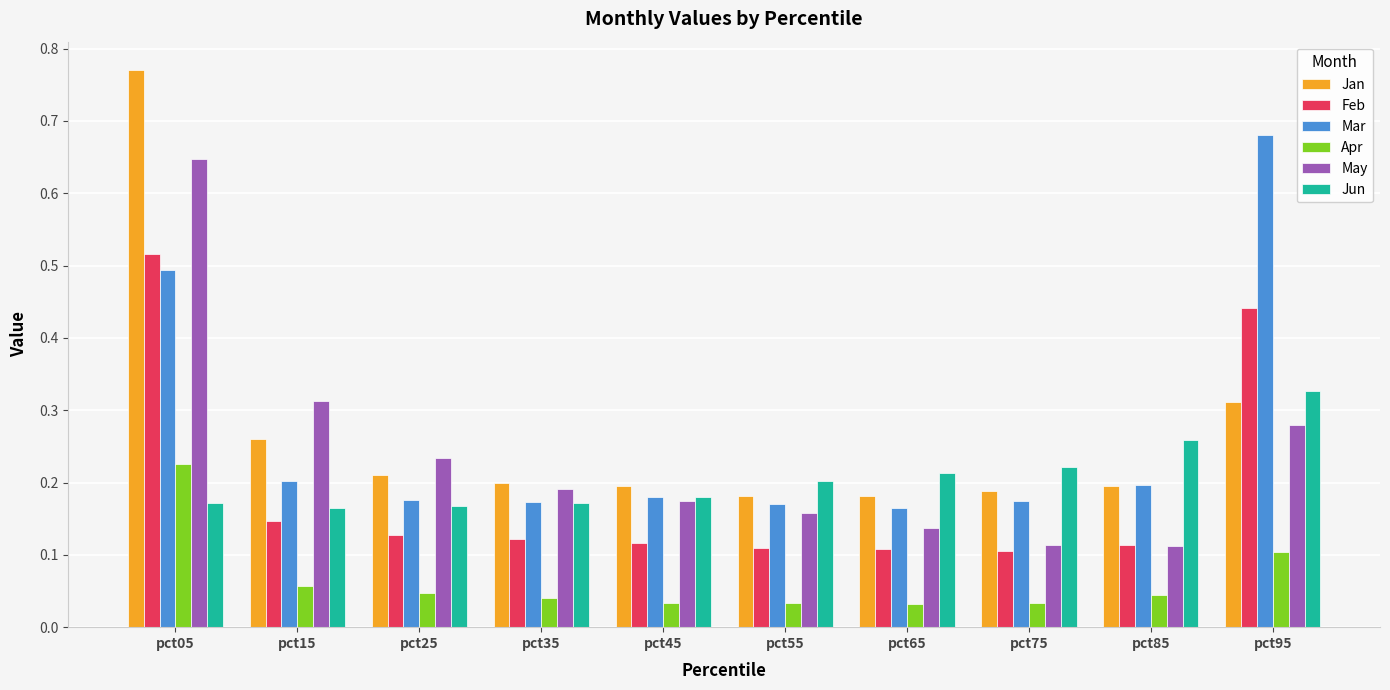

At how many categories does at least one series exceed 0?

10